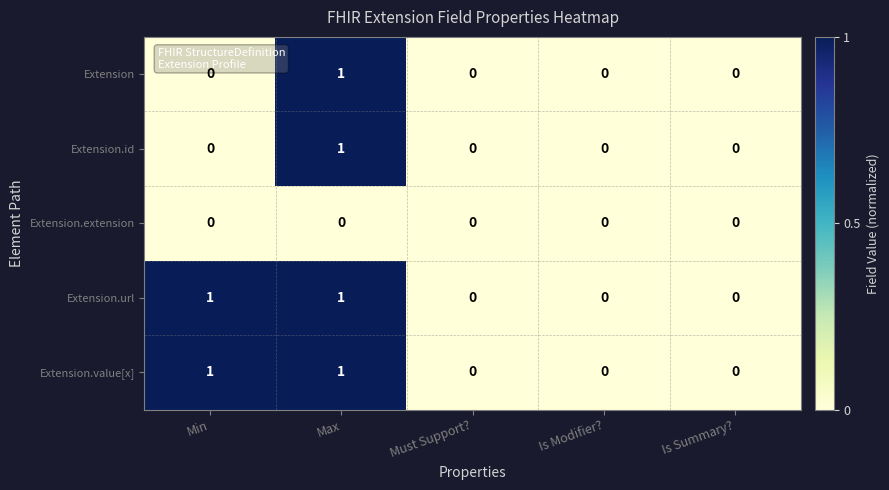

Is it true that Extension equals 0 at Is Modifier??

True